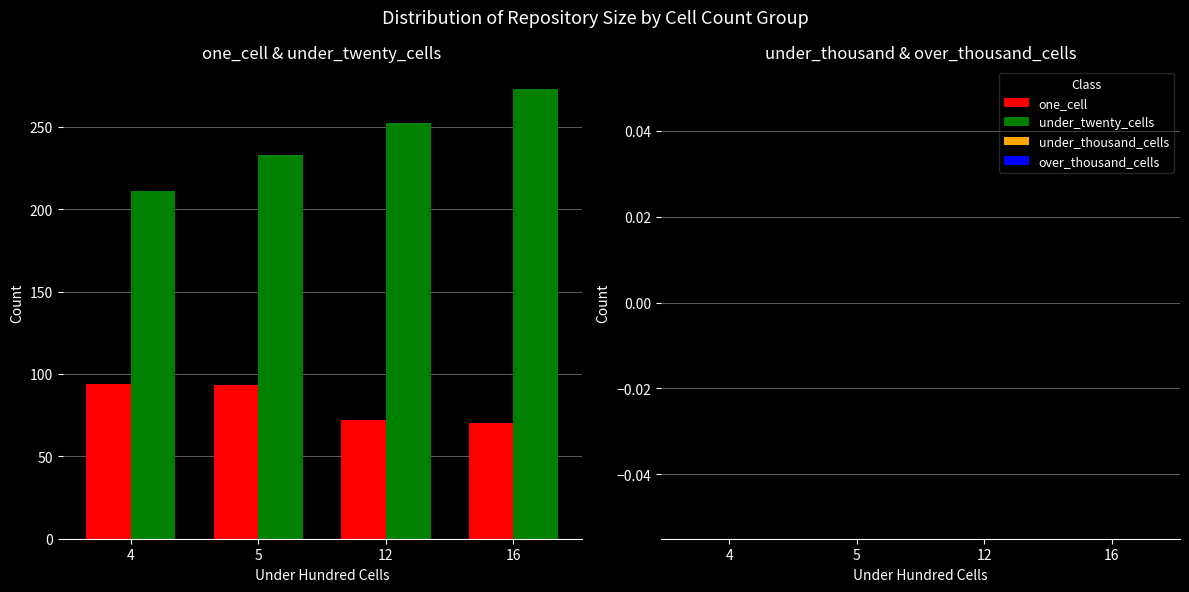

What is the difference between the highest and lowest values at 5?

140